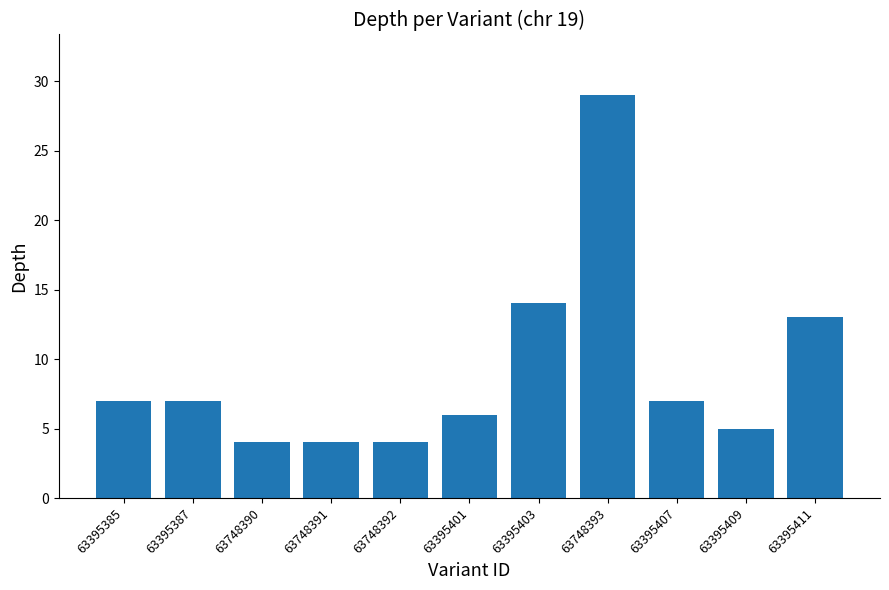

How many values are below 7?

5